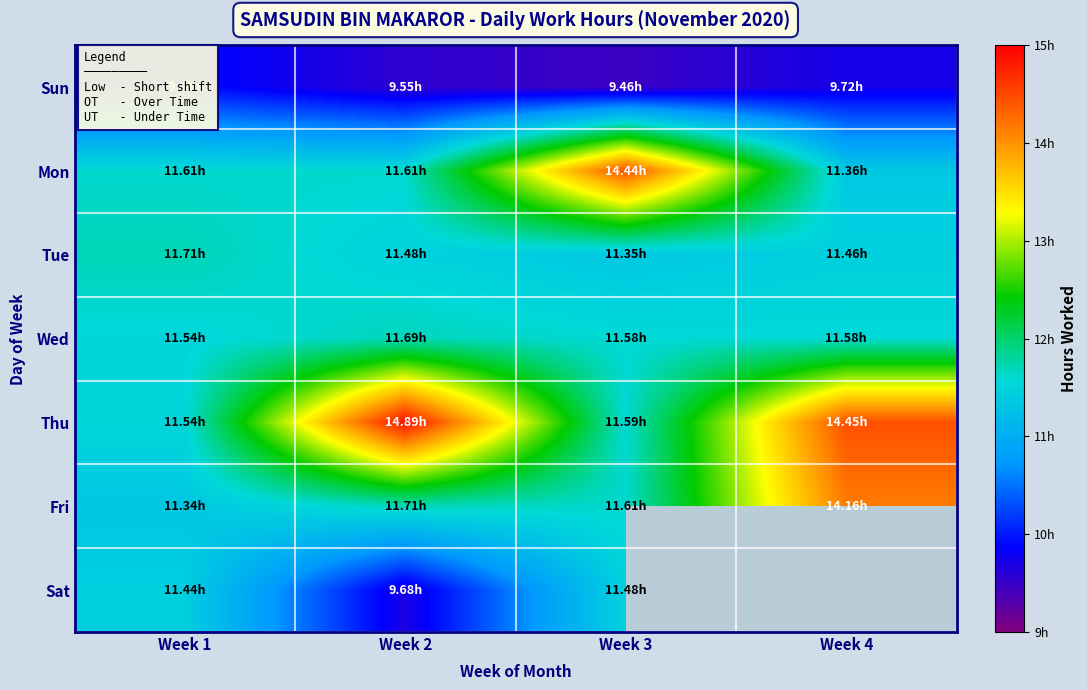

What is the minimum value shown in the chart?

9.5